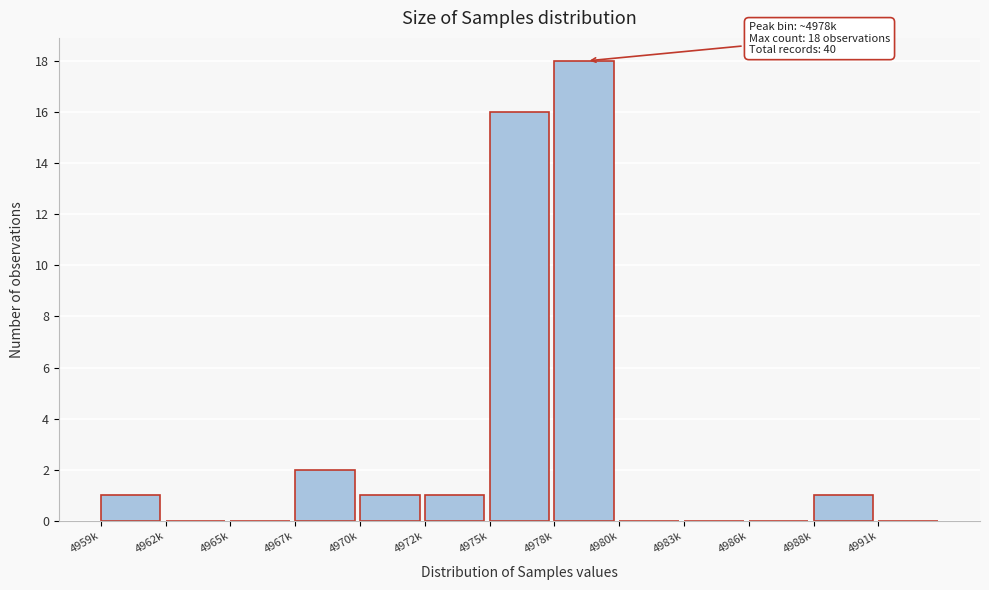

Reading left to right, list all the values displayed in this chart.

4959k=1	4962k=0	4965k=0	4967k=2	4970k=1	4972k=1	4975k=16	4978k=18	4980k=0	4983k=0	4986k=0	4988k=1	4991k=0